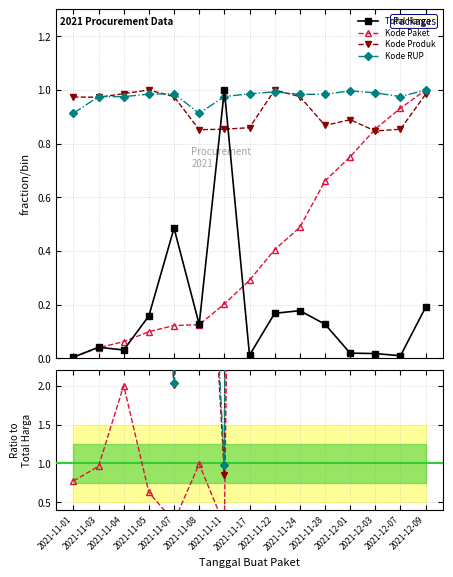

What position from the left is 2021-11-01?

1